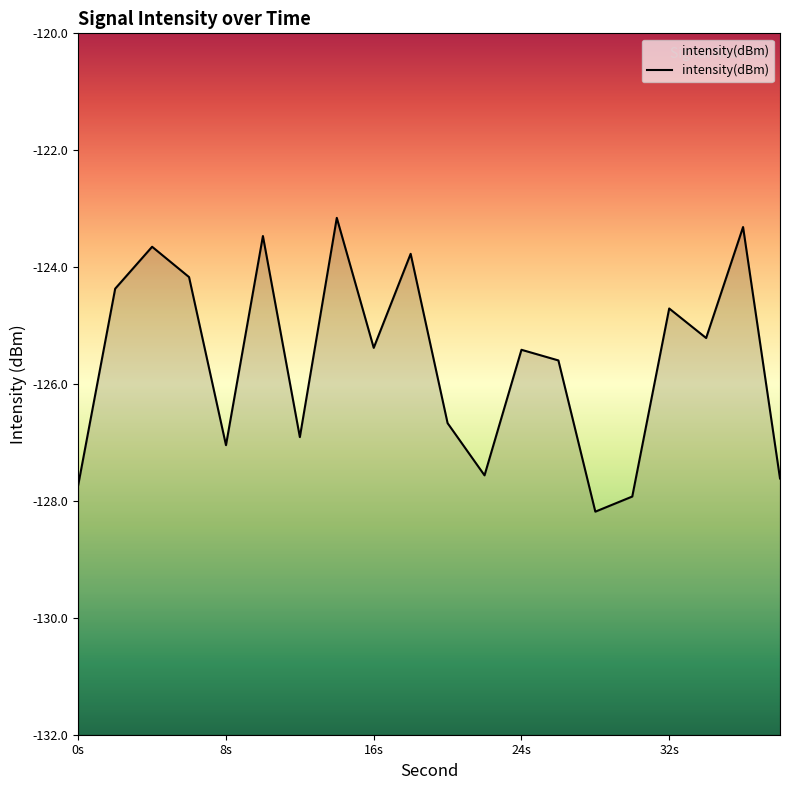

Reading left to right, what are all the values shown in this chart?

-127.7	-124.4	-123.7	-124.2	-127.0	-123.5	-126.9	-123.2	-125.4	-123.8	-126.7	-127.6	-125.4	-125.6	-128.2	-127.9	-124.7	-125.2	-123.3	-127.6